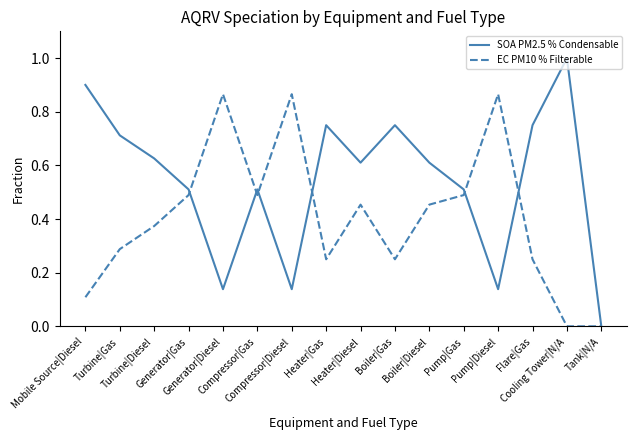

What are all the series names shown in the legend?

SOA PM2.5 % Condensable, EC PM10 % Filterable